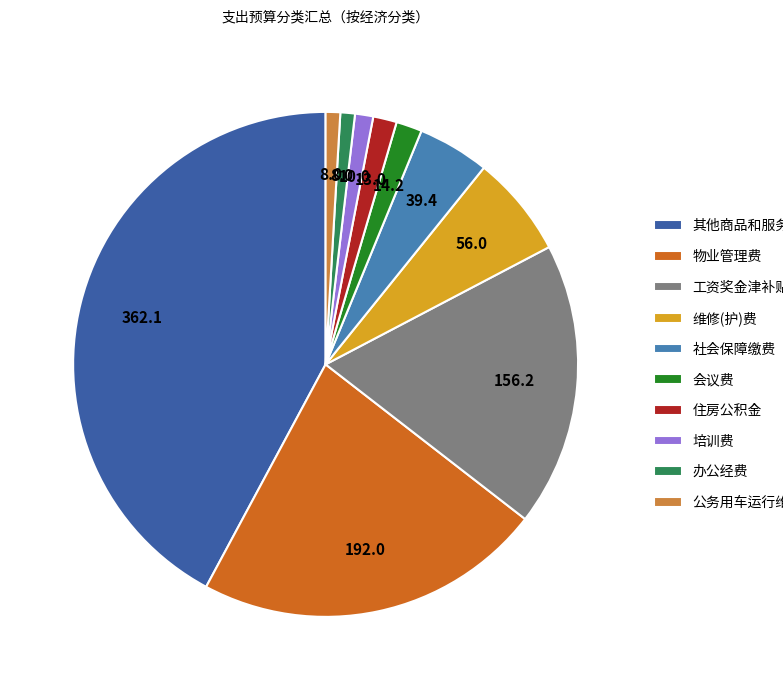

Combined, do 会议费 and 住房公积金 account for over 50%?

No